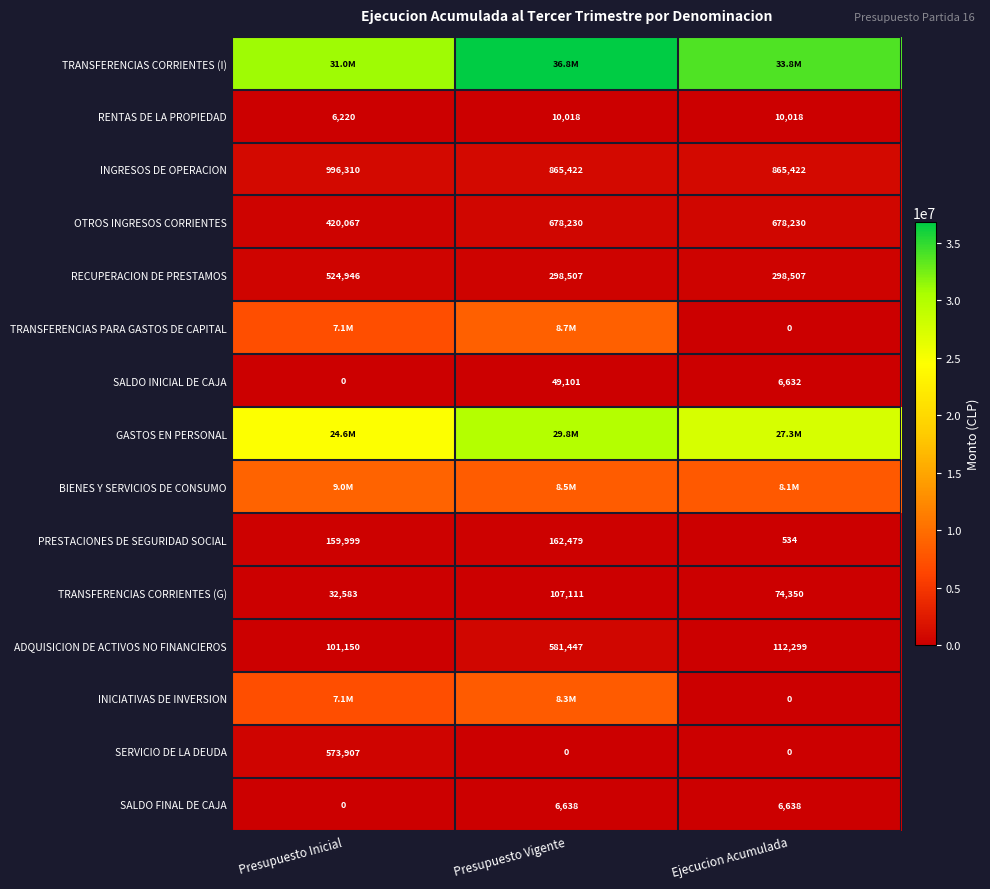

At which category is the sum across all series the highest?

Presupuesto Vigente